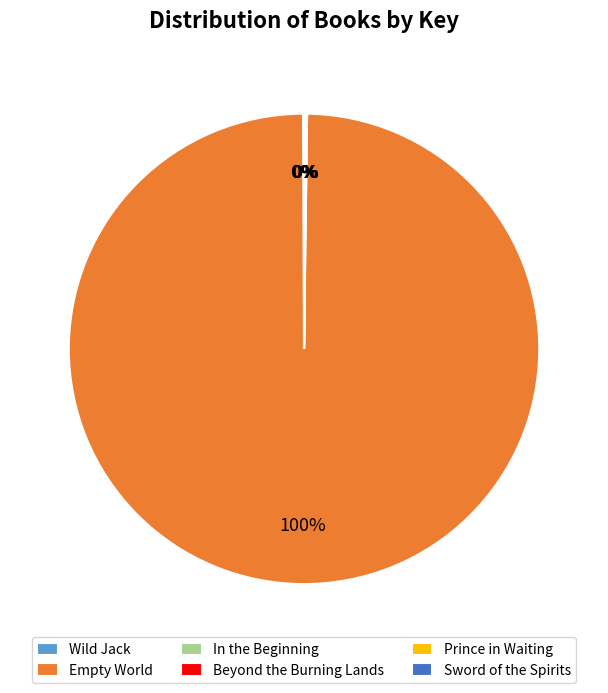

Which category has the biggest portion of the pie?

Empty World